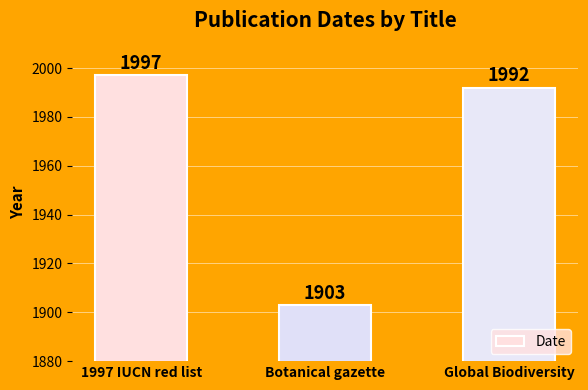

What is the label of the 2nd bar from the right?

Botanical gazette